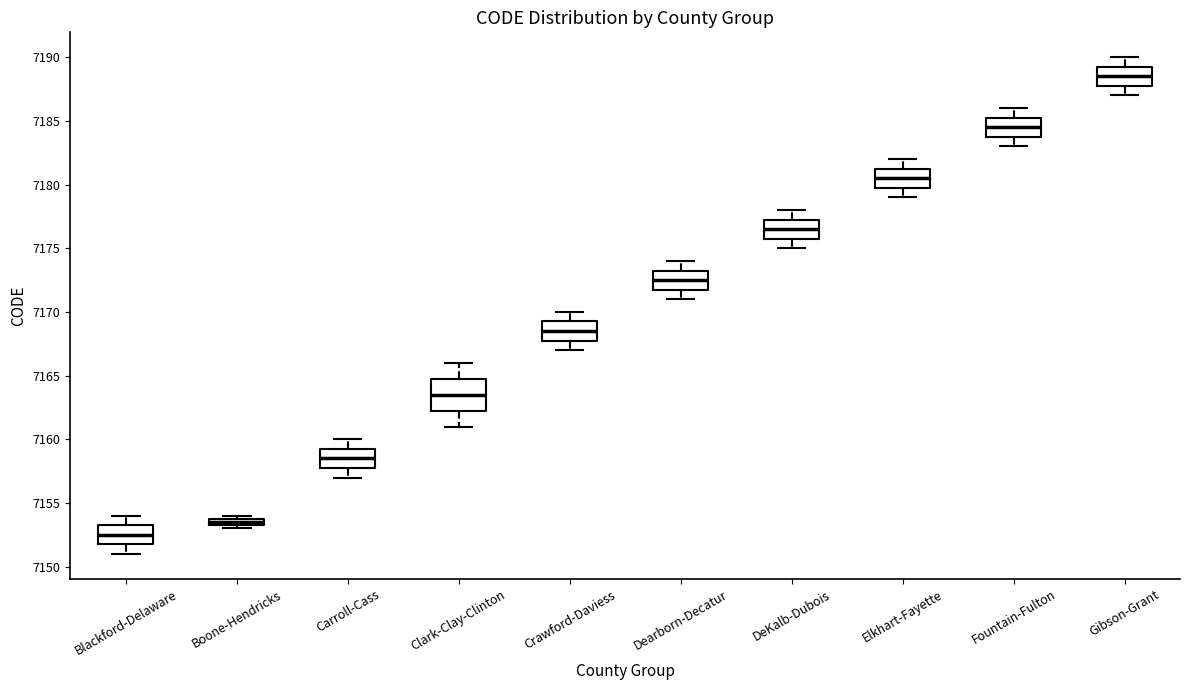

Which box's median line is the highest?

Gibson-Grant